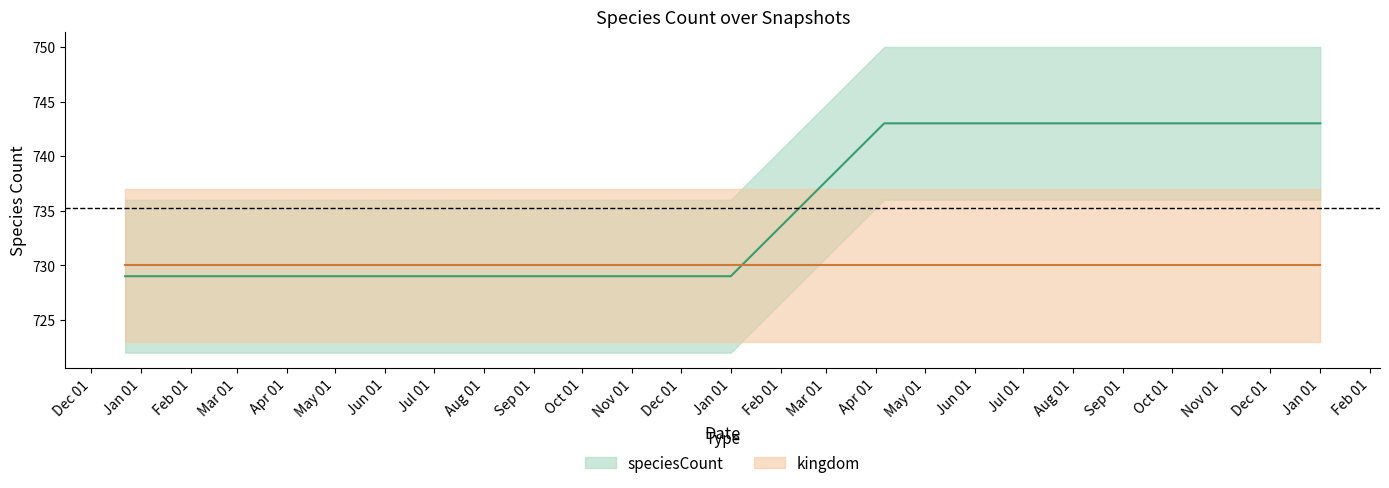

The value at 2018-07-11 is 729. True or false?

True